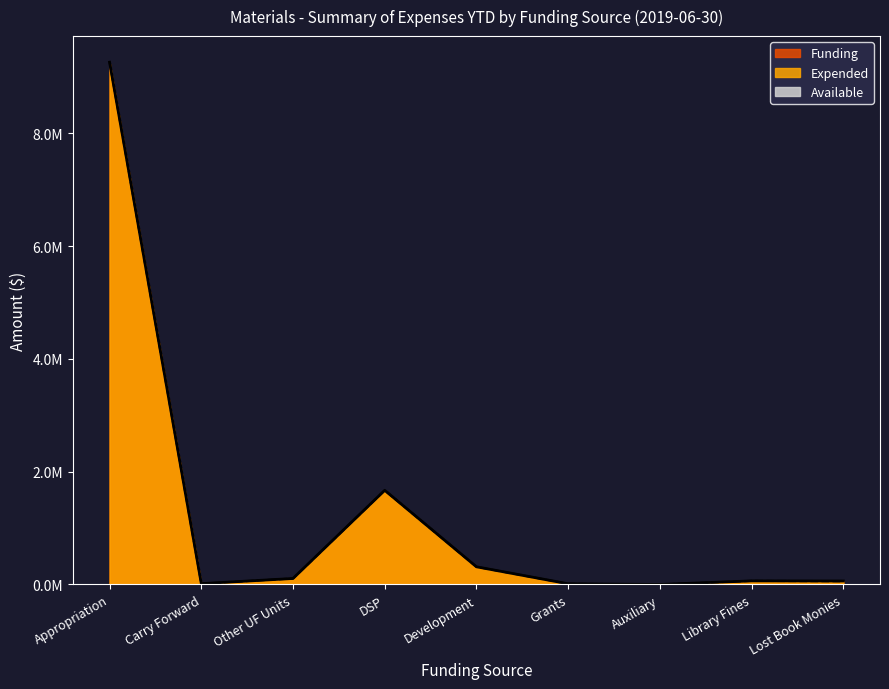

In Expended, how many points are higher than both neighbors (excluding endpoints)?

2